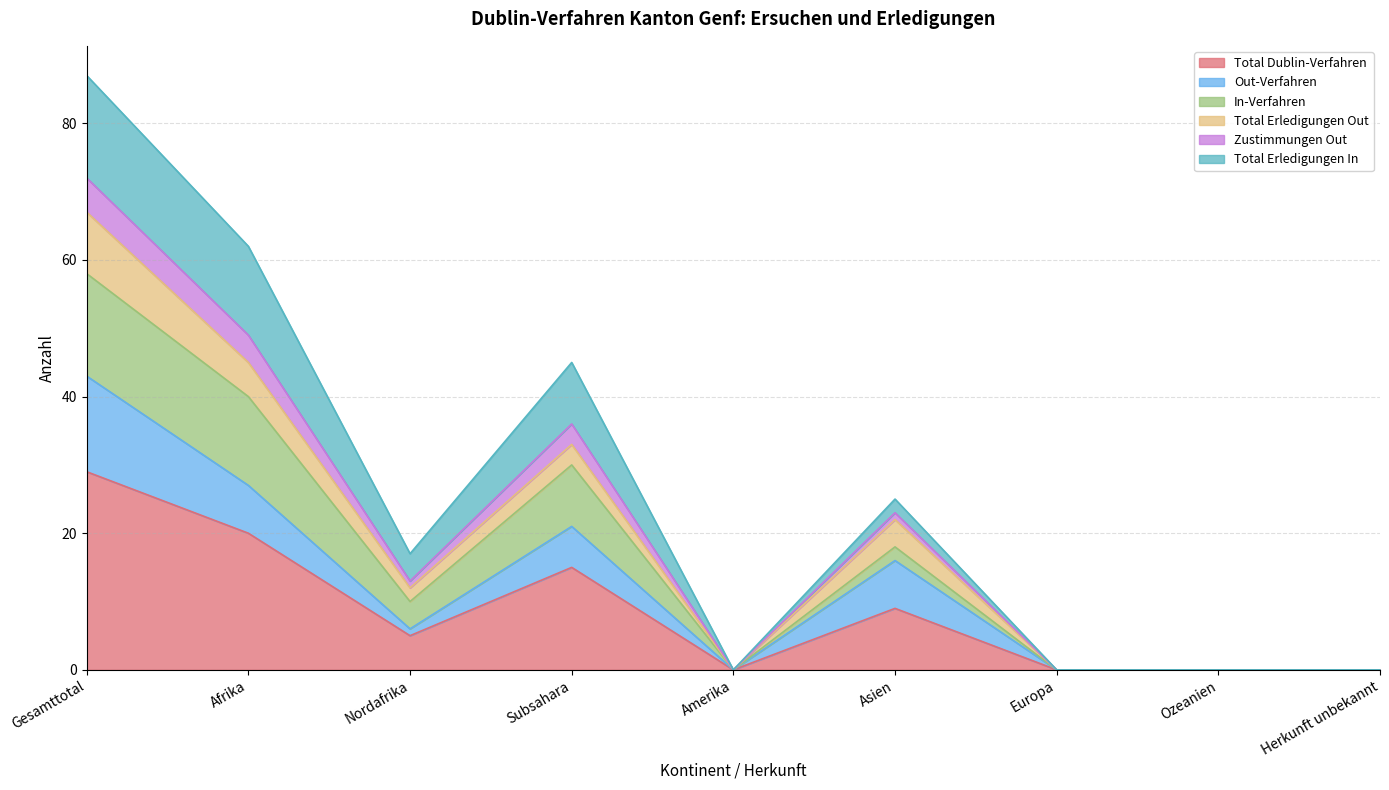

How many interior local valleys does the Out-Verfahren series have?

2